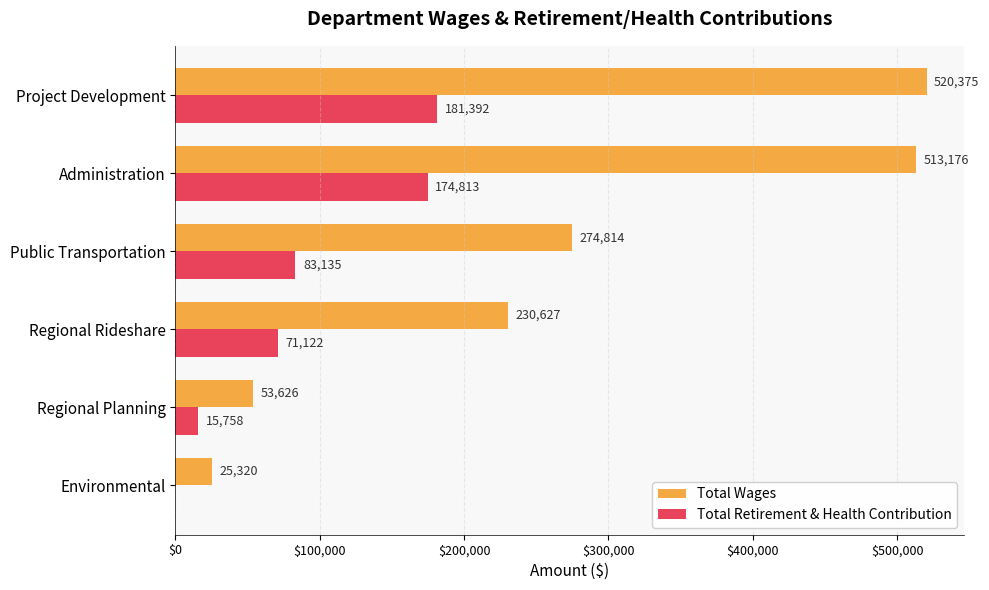

Between Regional Rideshare and Environmental, which series saw the biggest shift?

Total Wages